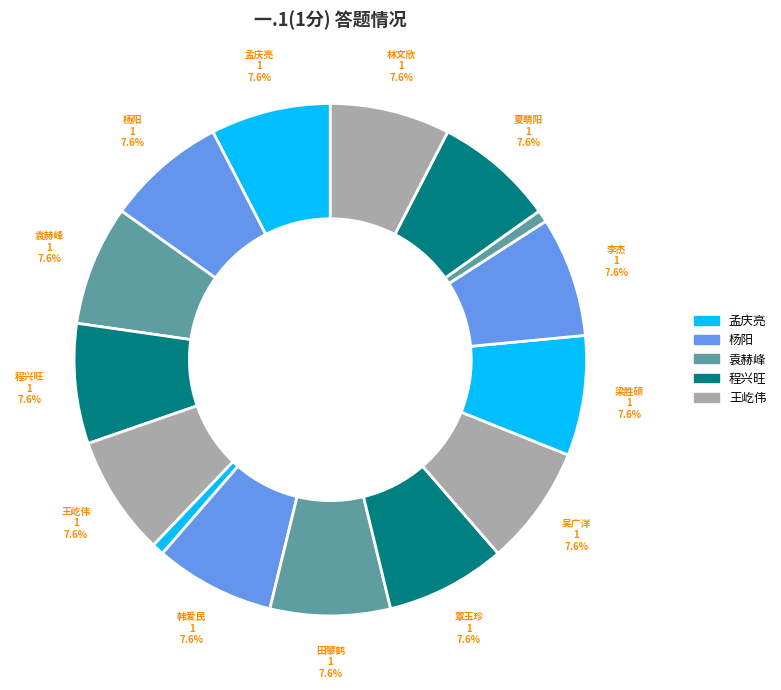

How many slices are in this pie chart?

15